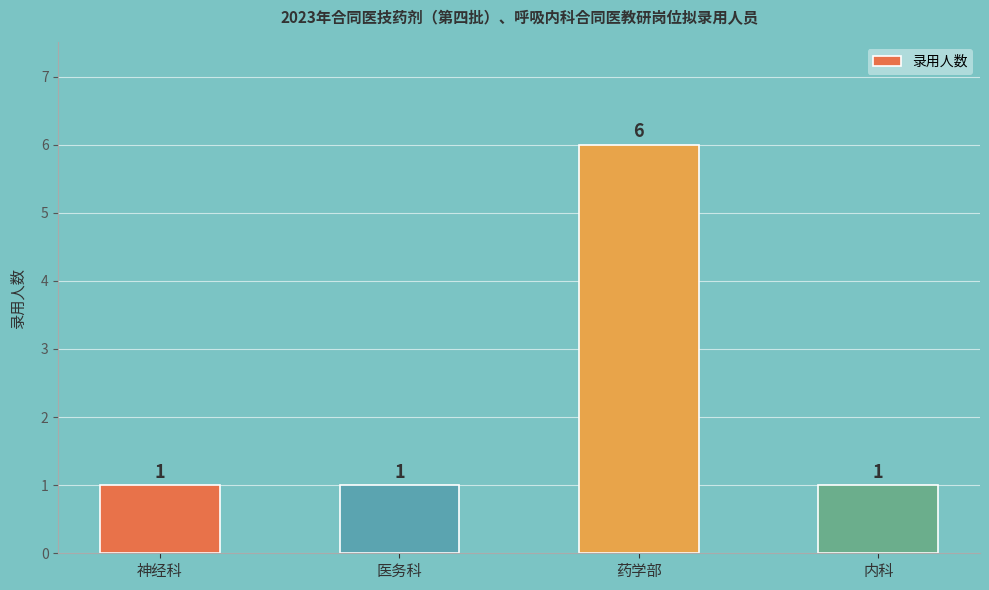

What is the smallest value displayed?

1